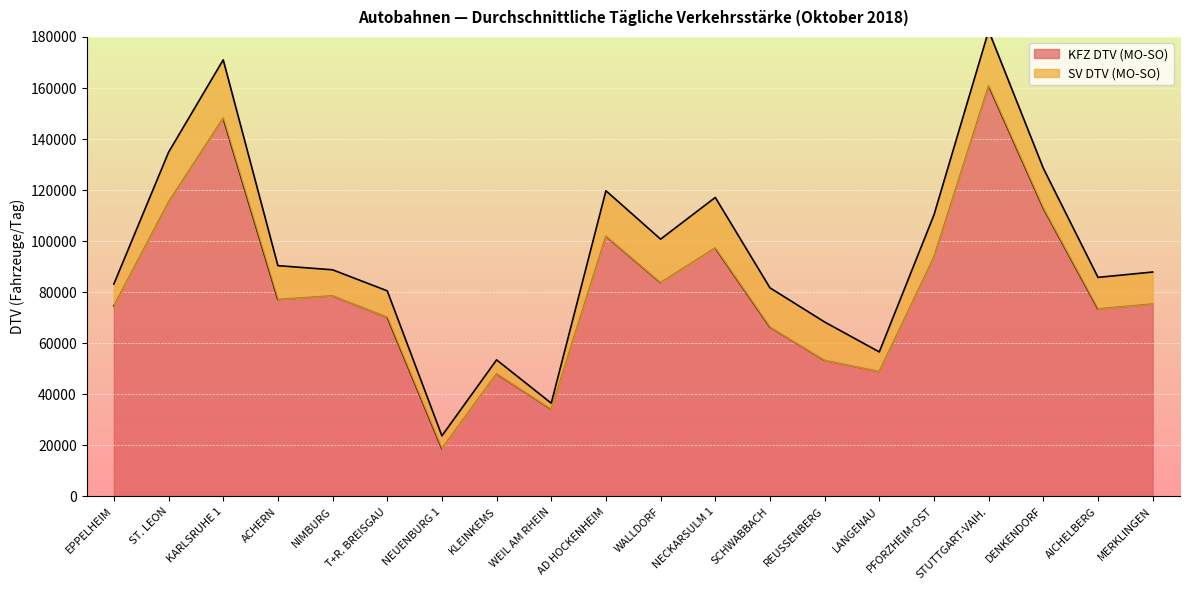

Rank the categories by value from lowest to highest.

NEUENBURG 1, WEIL AM RHEIN, KLEINKEMS, LANGENAU, REUSSENBERG, SCHWABBACH, T+R. BREISGAU, AICHELBERG, EPPELHEIM, MERKLINGEN, ACHERN, NIMBURG, WALLDORF, PFORZHEIM-OST, NECKARSULM 1, AD HOCKENHEIM, DENKENDORF, ST. LEON, KARLSRUHE 1, STUTTGART-VAIH.